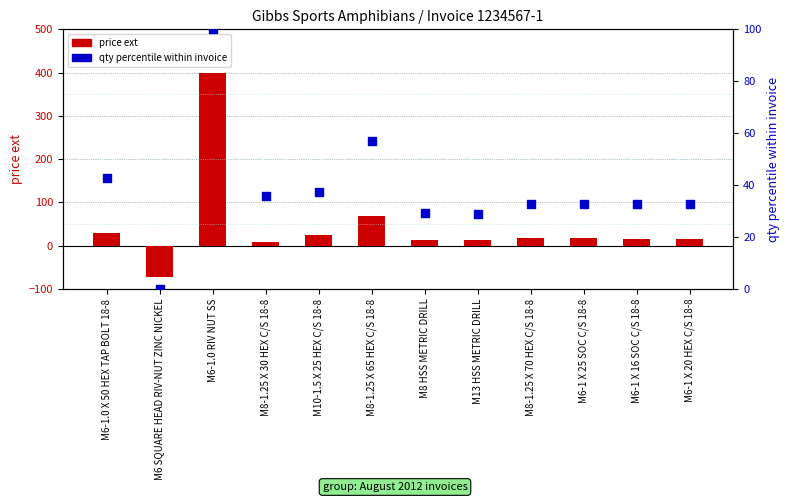

Which series has the widest spread of Y values?

price ext